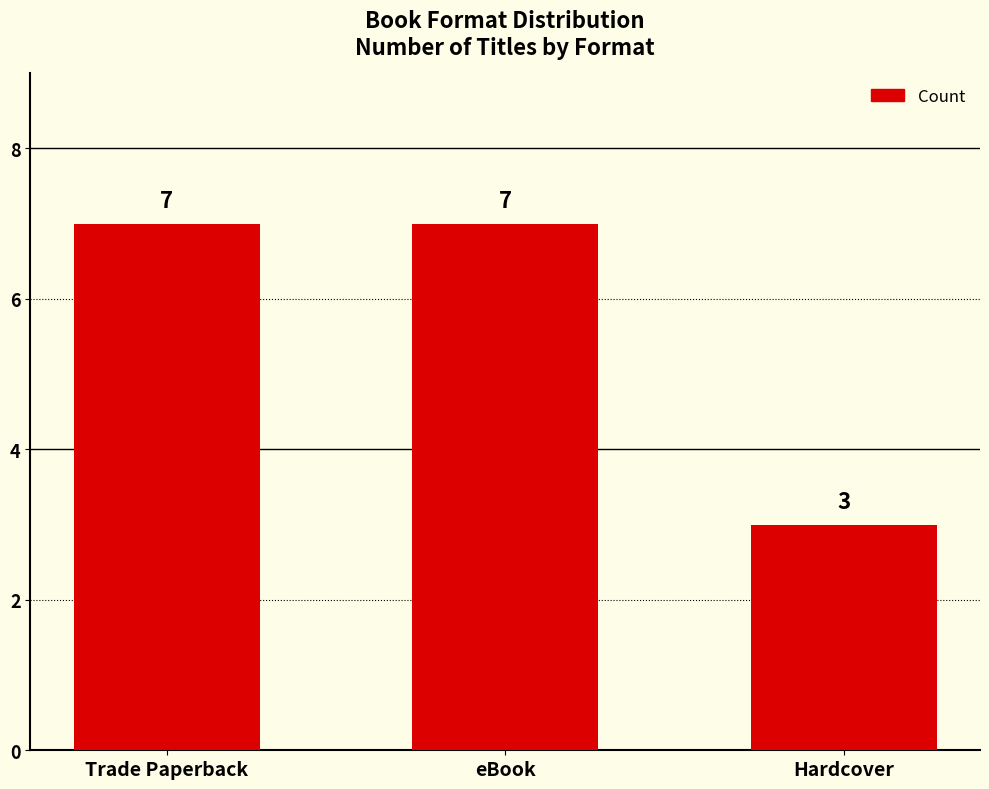

Reading left to right, list all the values displayed in this chart.

7	7	3